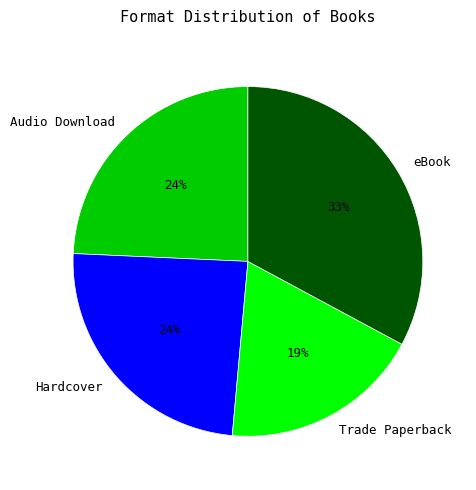

To the nearest percent, what is the combined percentage of Trade Paperback and Audio Download?

43%